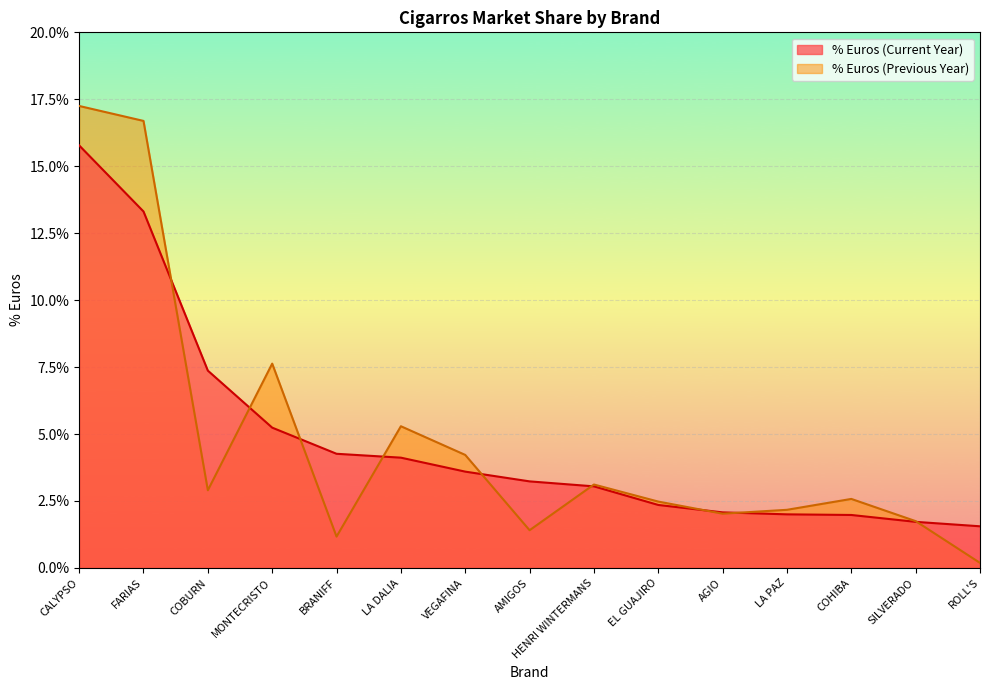

True or false: % Euros (Previous Year) has more than 2 points higher than both neighbors.

True